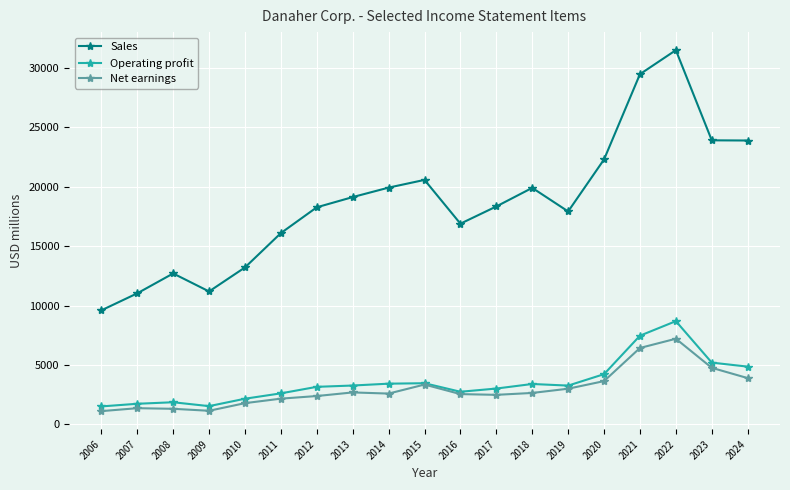

At which category does Sales reach its first local peak?

2008